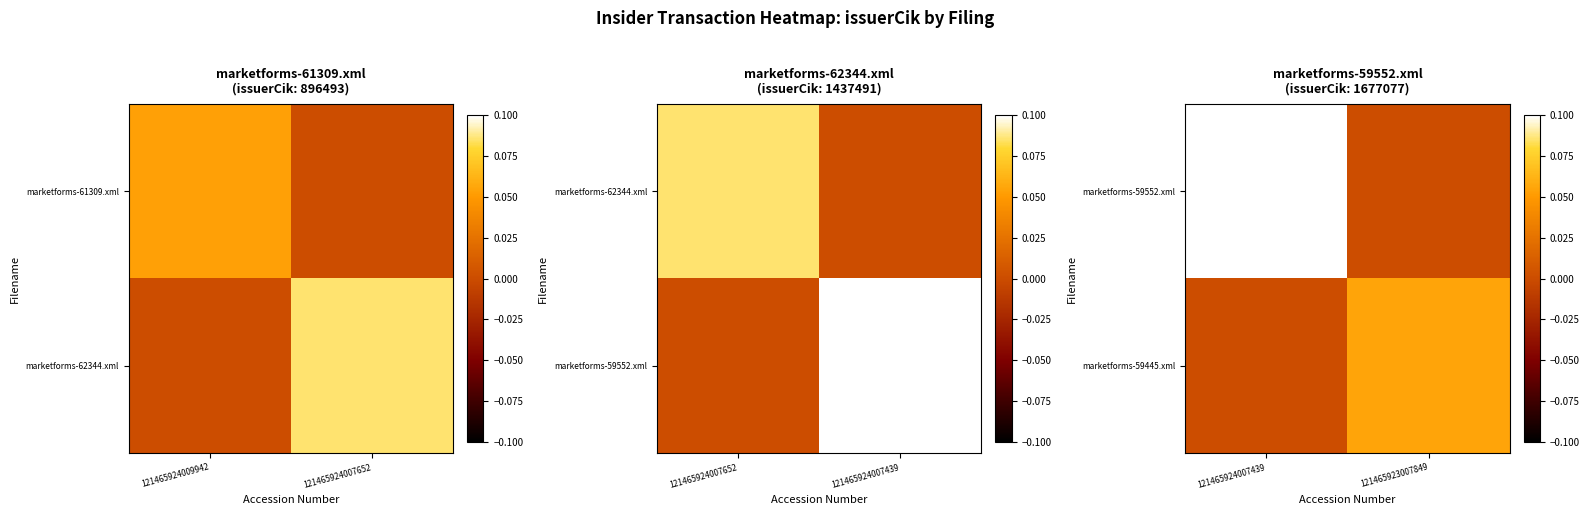

Count the number of categories in the chart.

2